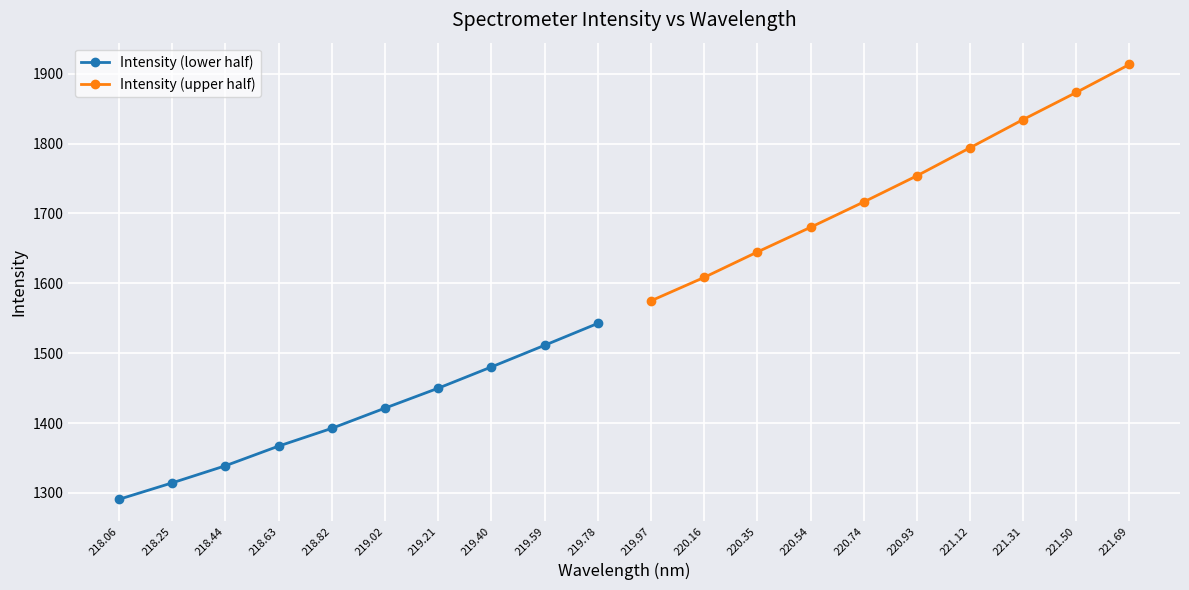

What is the greatest value displayed?

1913.4